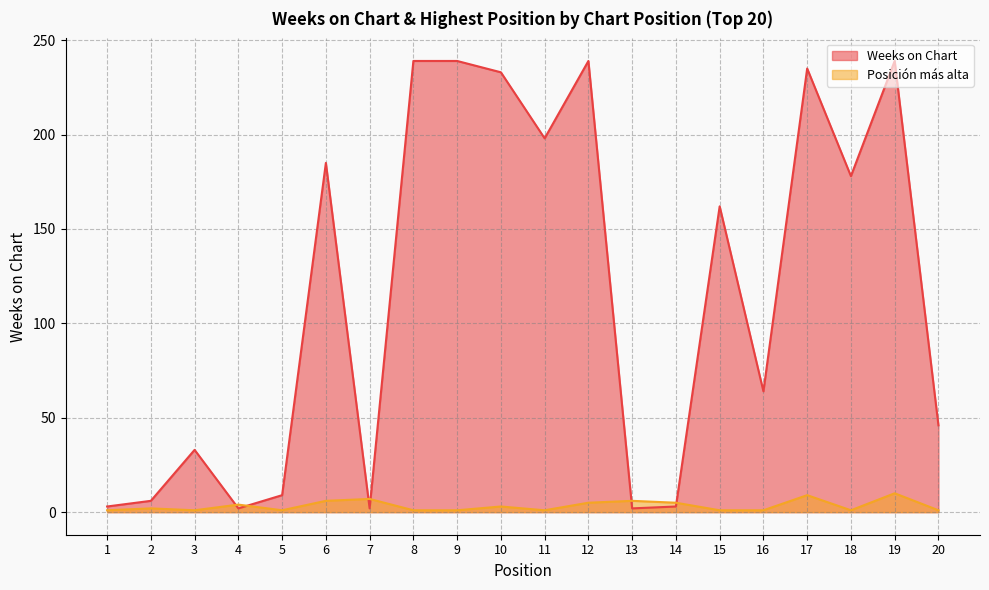

Does the chart display data point markers on the line(s)?

No